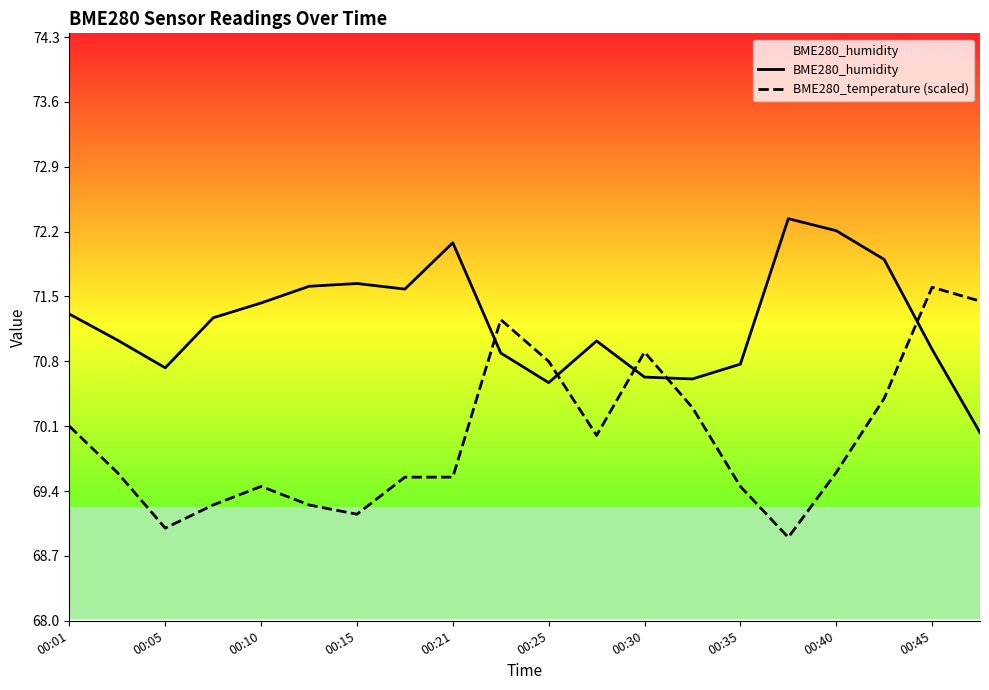

What is the average value of the BME280_temperature (scaled) series?

70.0